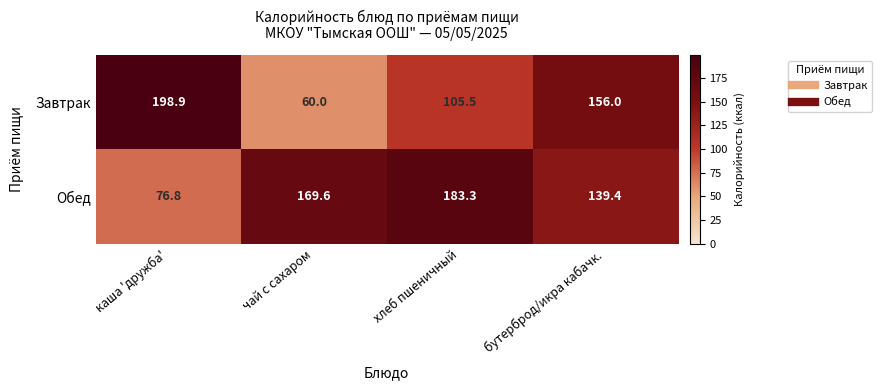

At which category does the chart reach its peak across all series?

каша 'дружба'